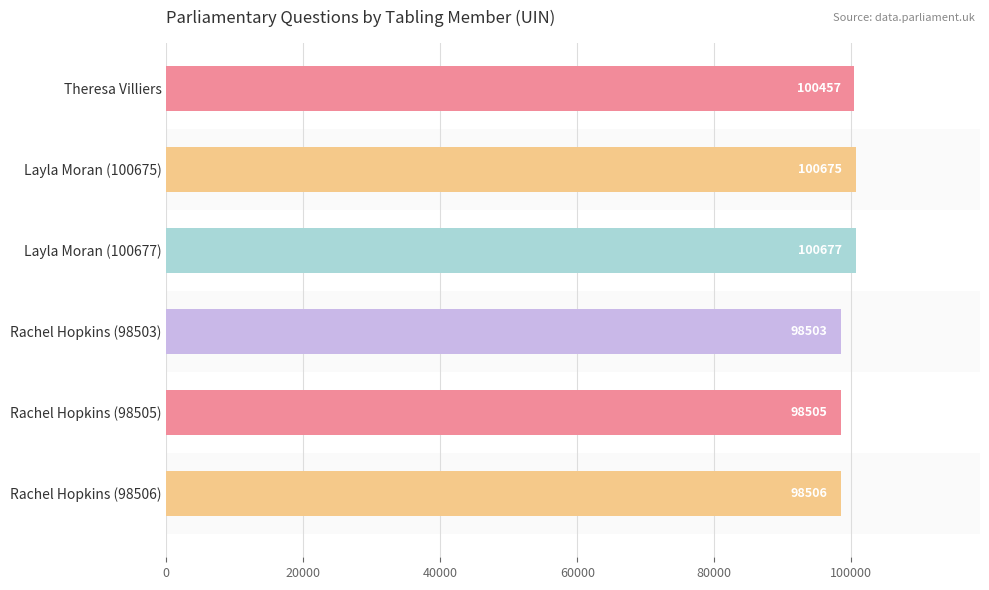

Rank the categories by value from lowest to highest.

Rachel Hopkins (98503), Rachel Hopkins (98505), Rachel Hopkins (98506), Theresa Villiers, Layla Moran (100675), Layla Moran (100677)